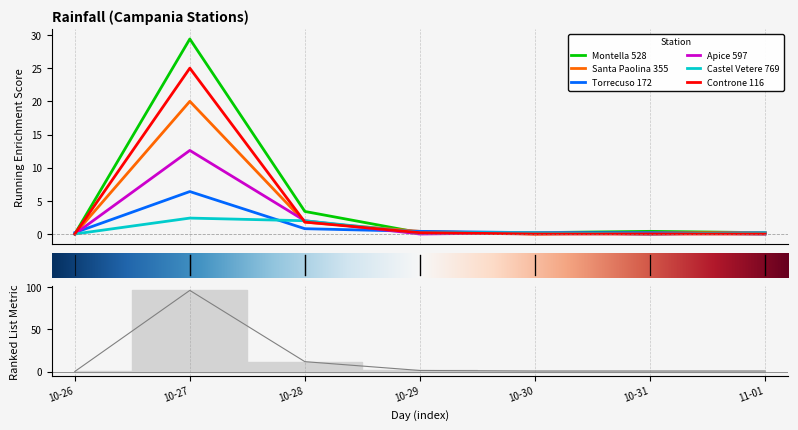

What is the highest value of the Castel Vetere 769 series?

2.4